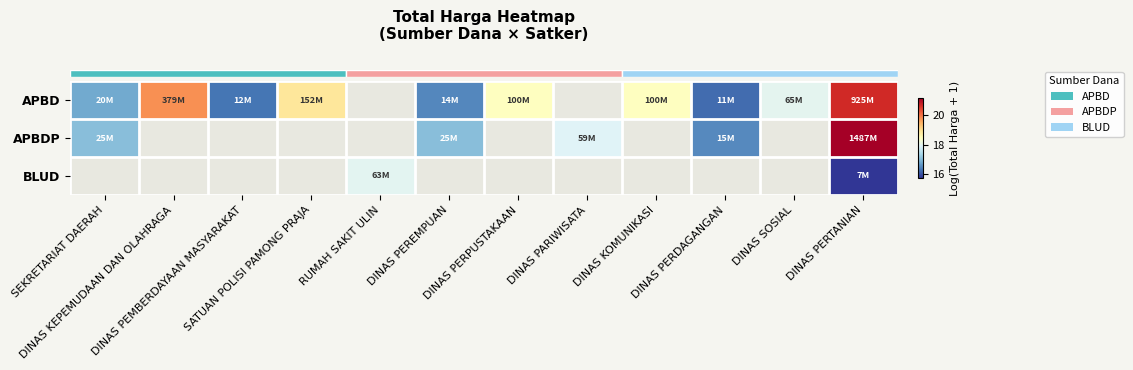

At how many categories does at least one series exceed 18?

5